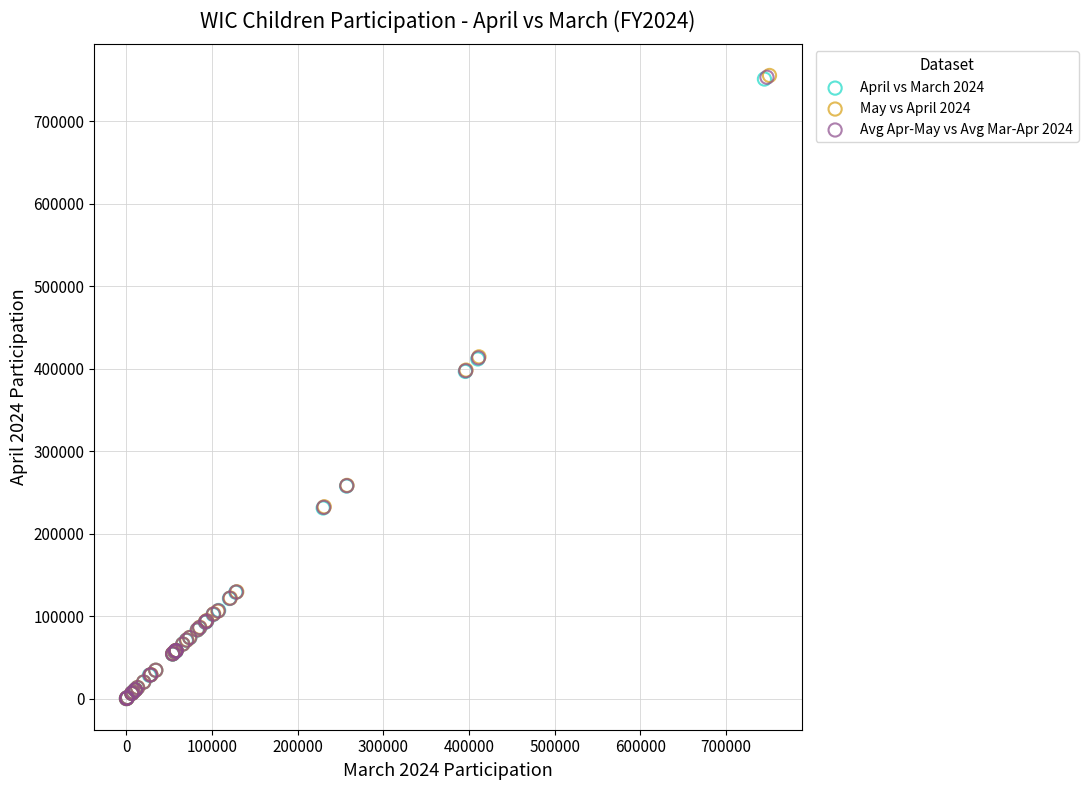

Which series has the widest spread of Y values?

May vs April 2024